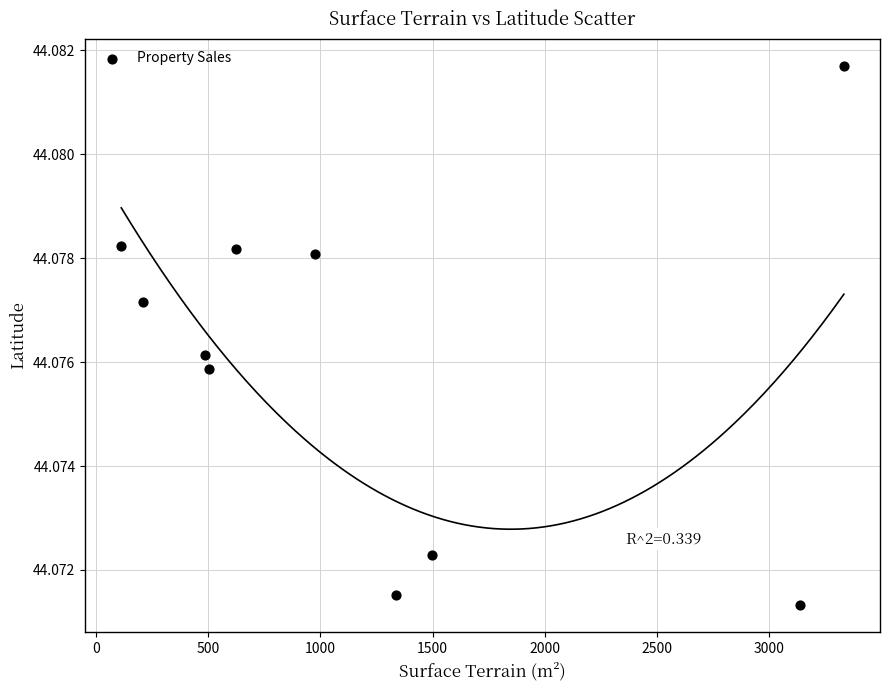

What is the average X value?

1220.9